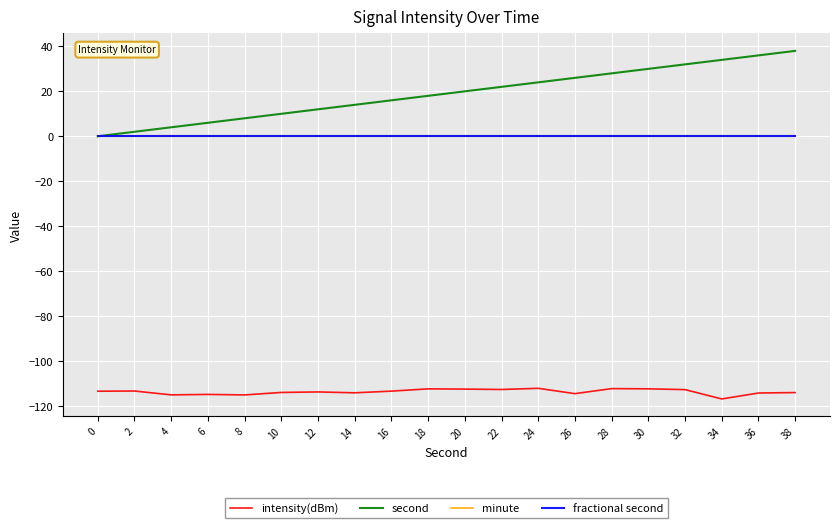

Rank the series by their maximum value, from highest to lowest.

second, minute, fractional second, intensity(dBm)